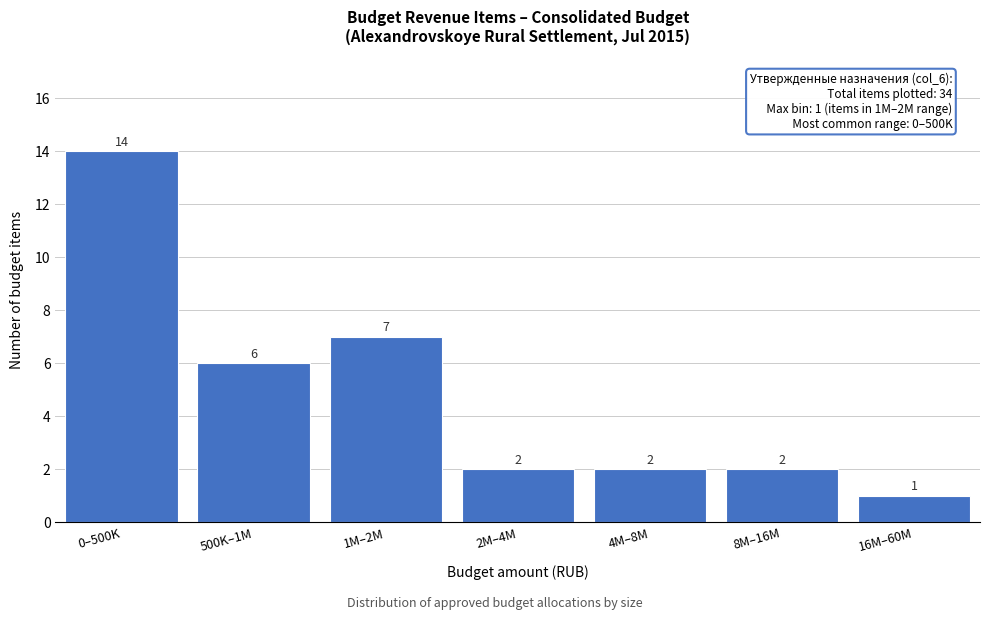

Reading left to right, list all the values displayed in this chart.

14	6	7	2	2	2	1